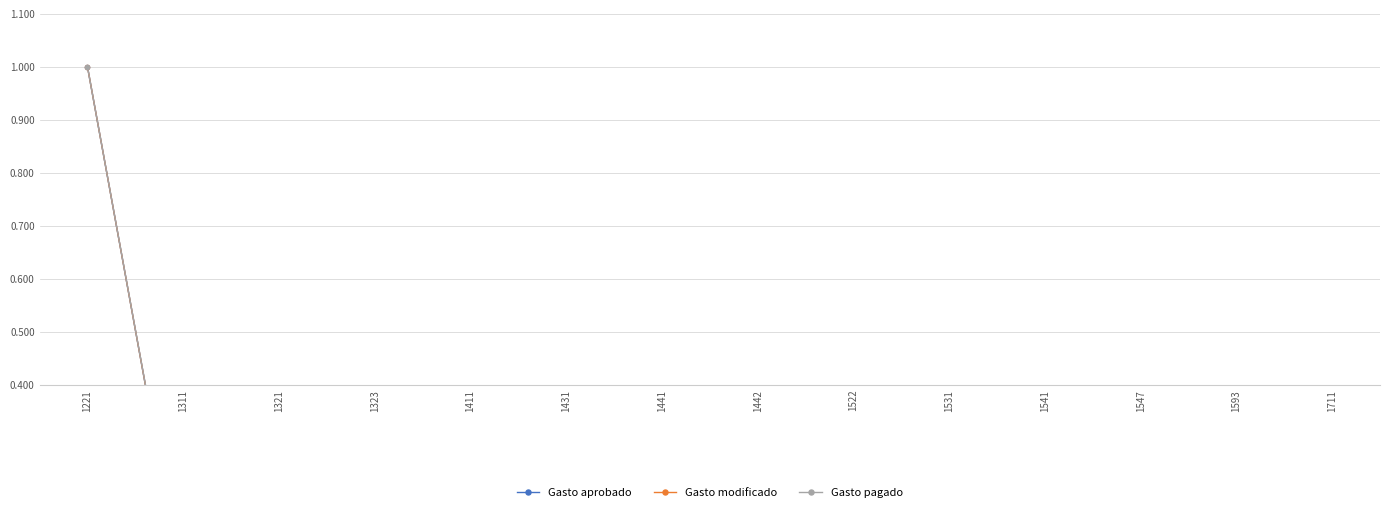

At which category does Gasto pagado reach its first local valley?

1311